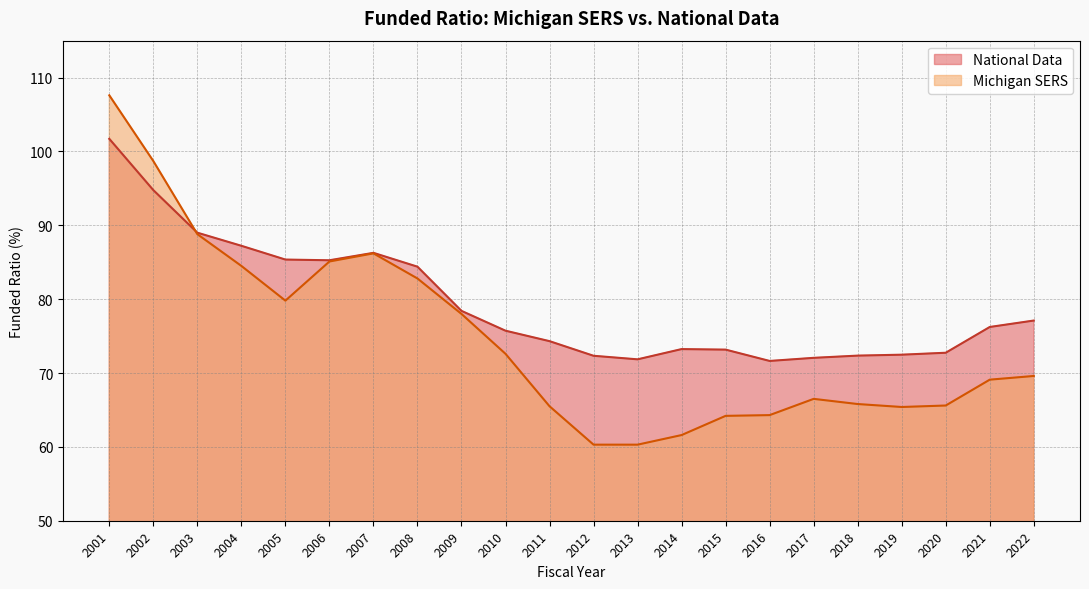

Which series has the widest spread of values?

Michigan SERS